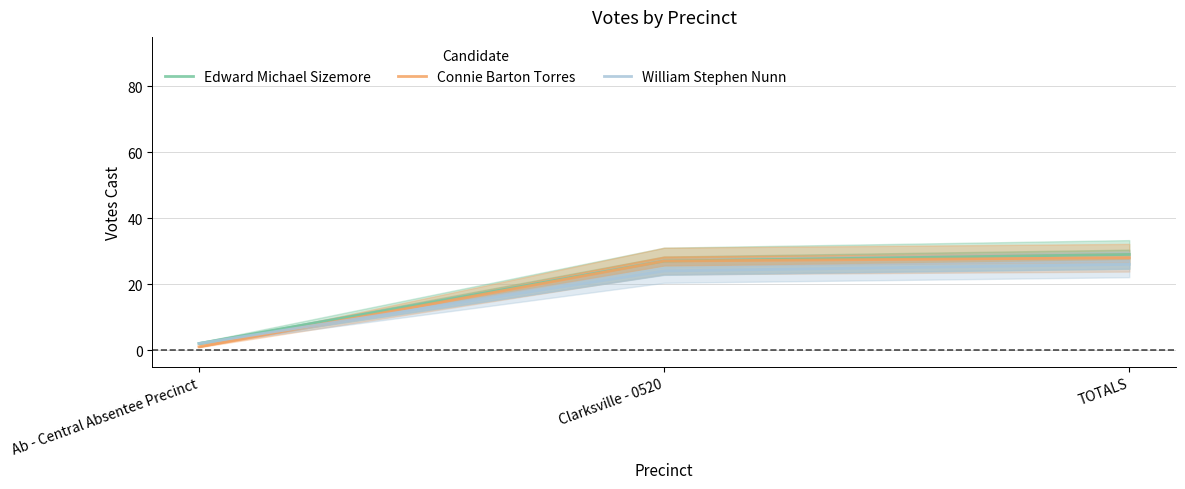

What position from the left is Clarksville - 0520?

2